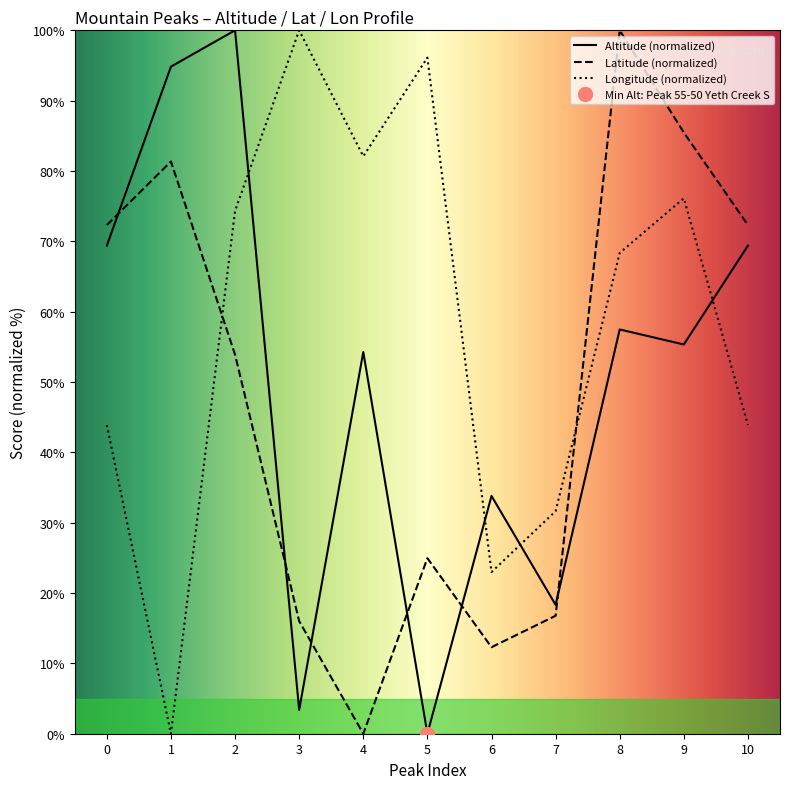

Rank the categories by Longitude value from lowest to highest.

1, 6, 7, 0, 10, 8, 2, 9, 4, 5, 3